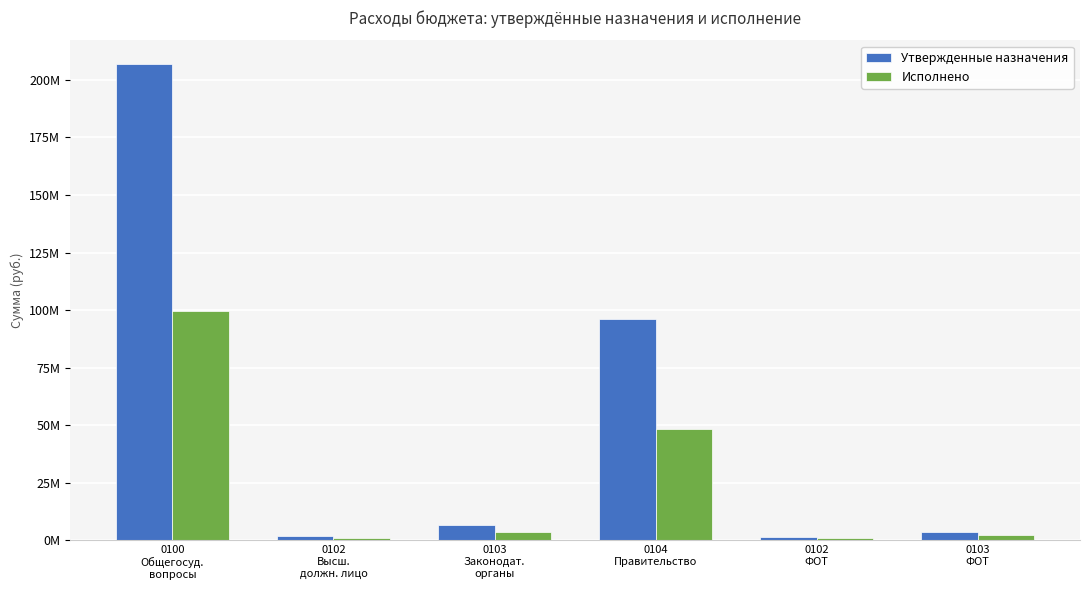

What is the total value across all series at 0100
Общегосуд.
вопросы?

306581801.2